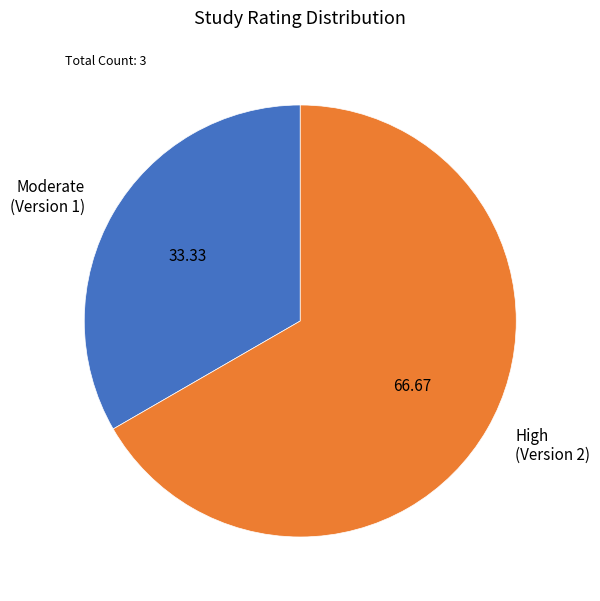

Does any single category account for the majority?

Yes